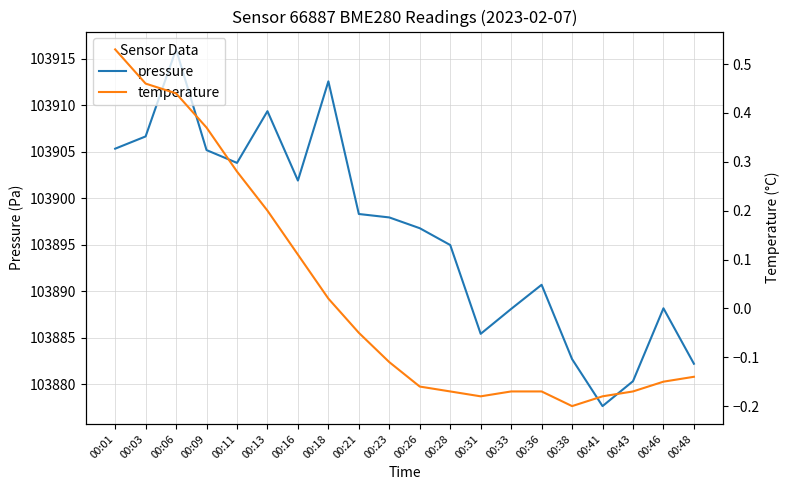

Is it true that pressure equals 174348.3 at 00:26?

False